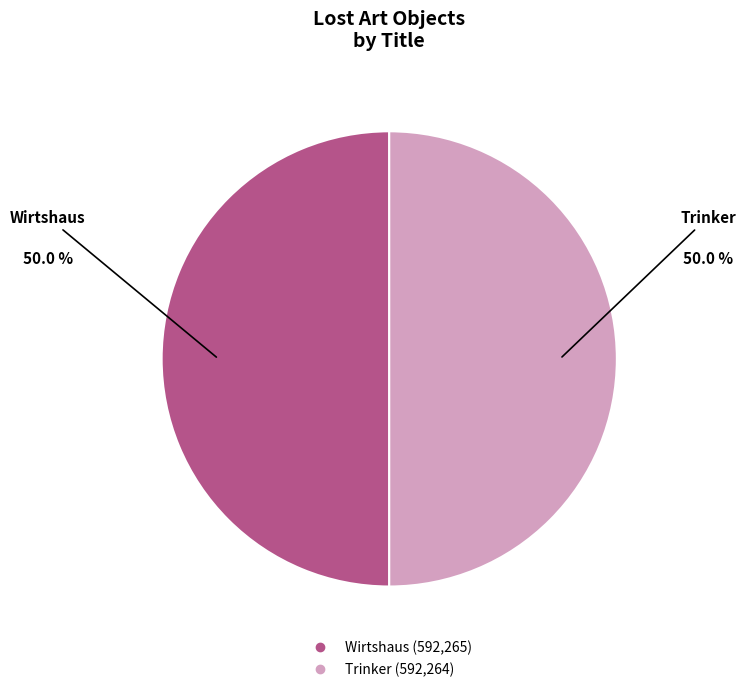

How many slices are in this pie chart?

2